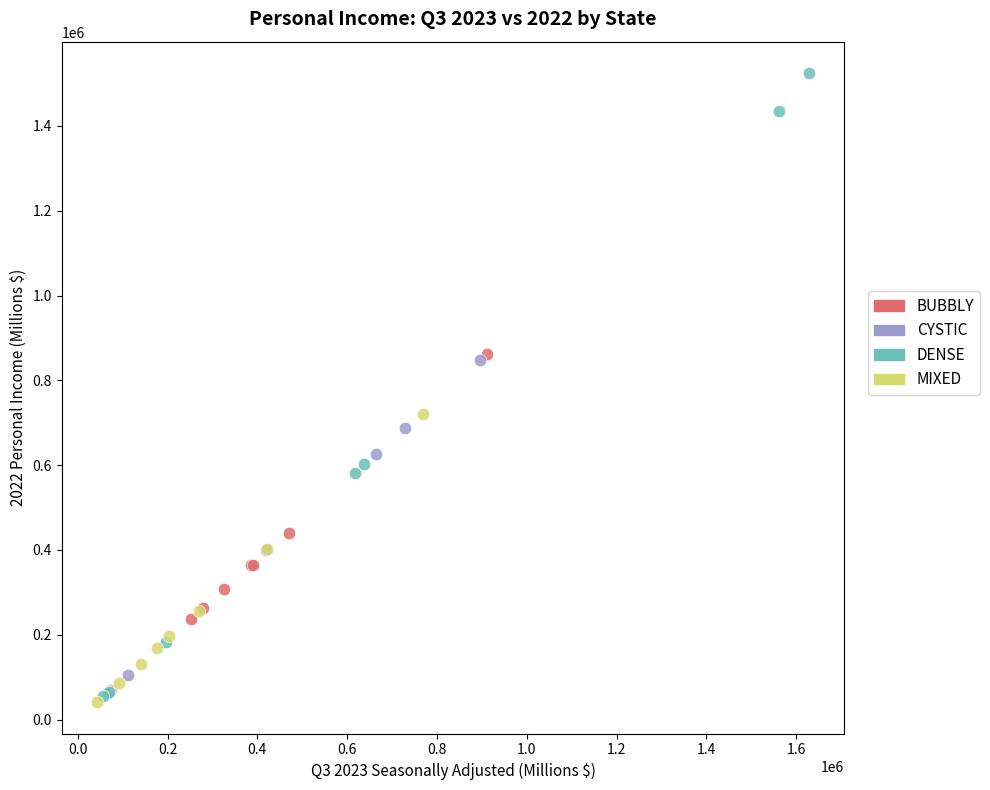

Which series contains the highest Y value?

DENSE